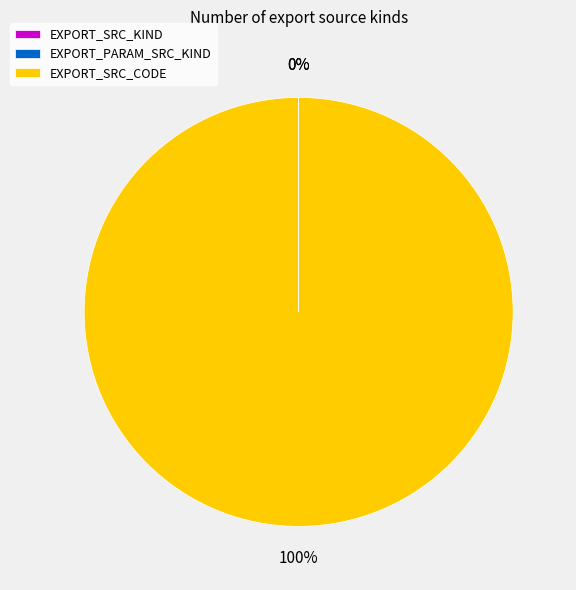

To the nearest percent, what is the average slice percentage?

33%